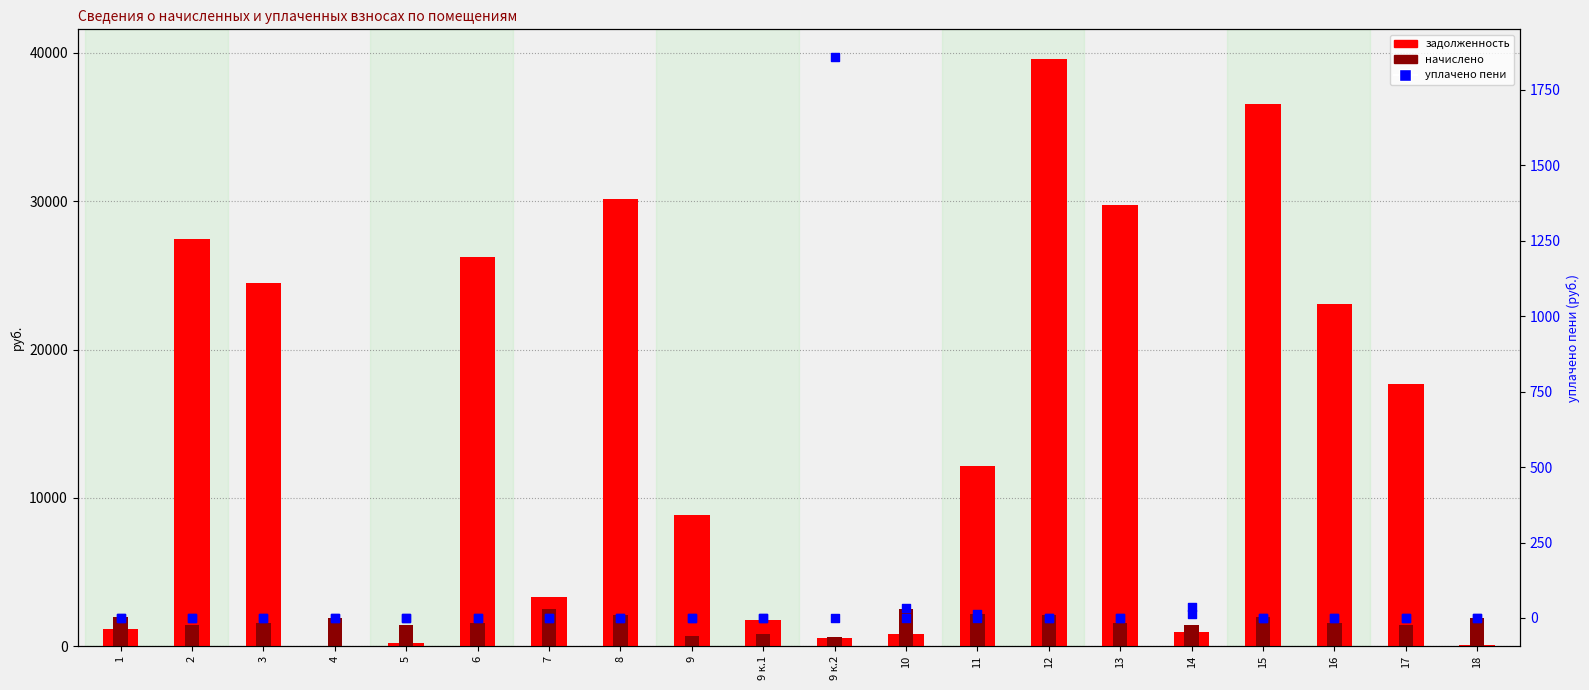

Which series has the largest Y range (max minus min)?

задолженность